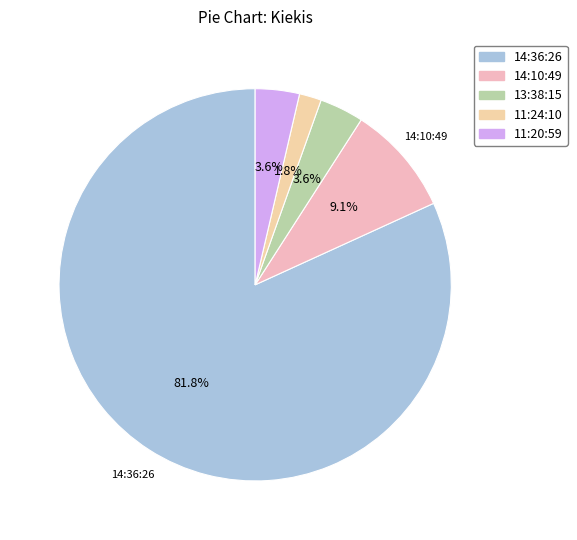

Which category has the smallest portion of the pie?

11:24:10